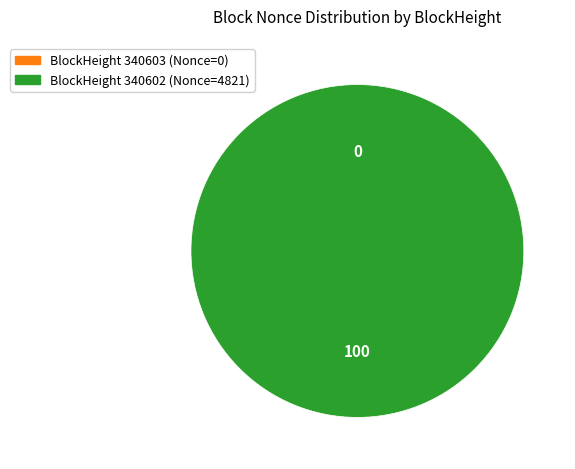

What is the smallest slice in the pie chart?

340603